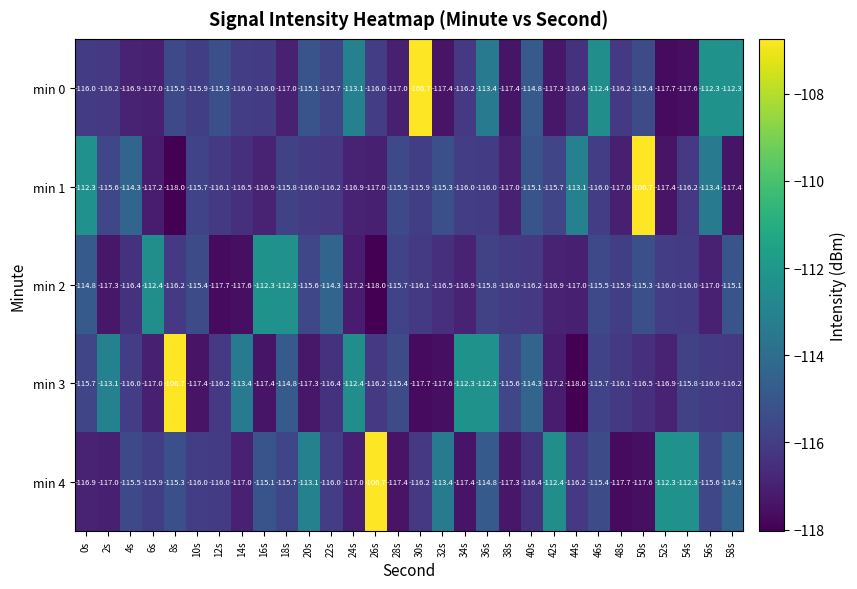

What is the difference between the highest and lowest values at 58s?

5.1